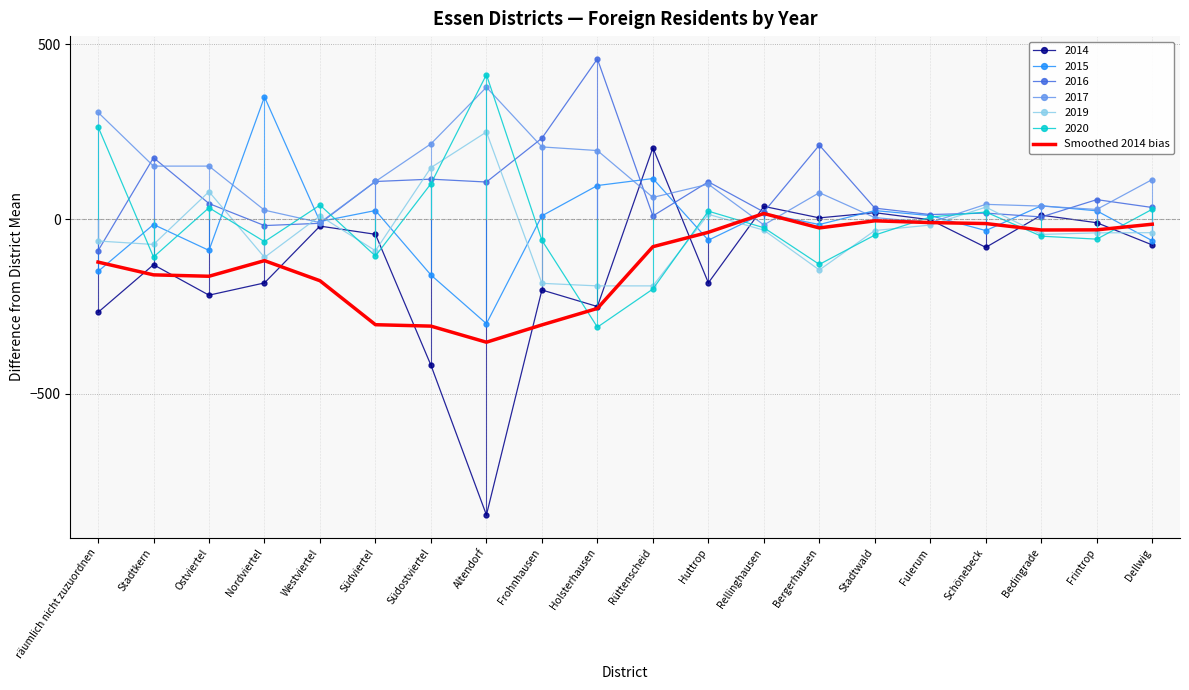

Which series has the widest spread of values?

2014